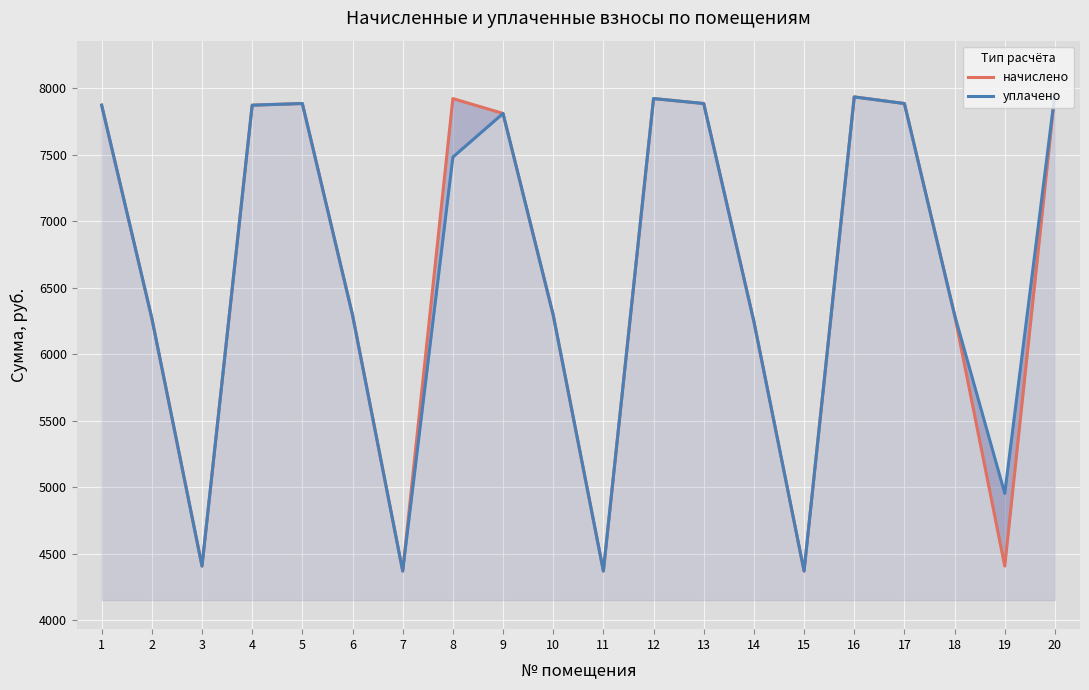

Rank the series at 10 from highest to lowest value.

начислено, уплачено